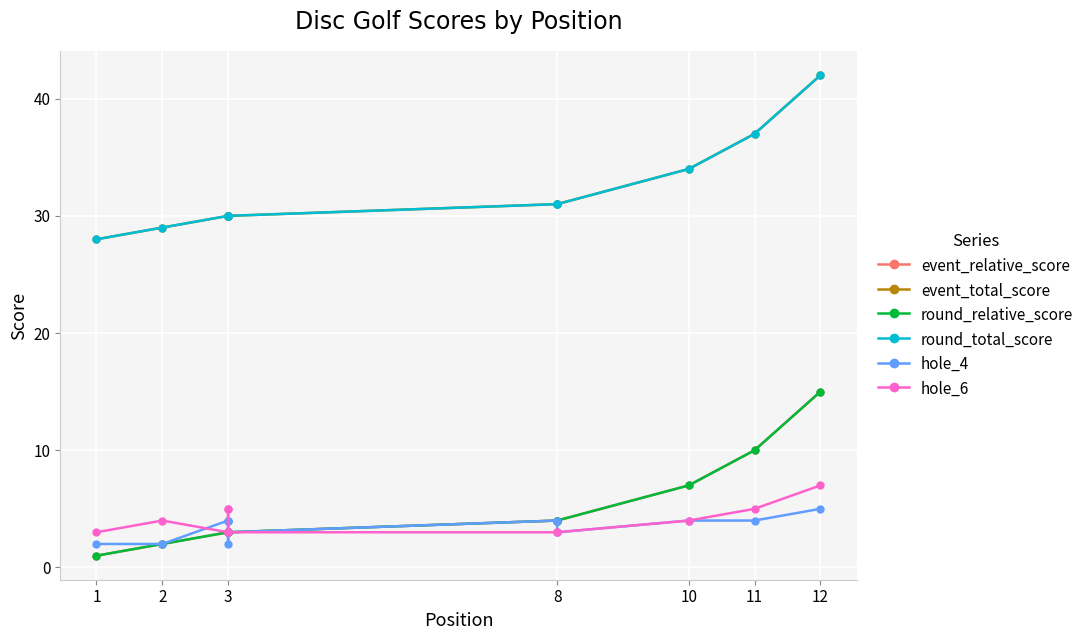

Reading right to left, what are all the values shown in this chart?

event_relative_score: 15	10	7	4	4	3	3	3	3	3	2	1
event_total_score: 42	37	34	31	31	30	30	30	30	30	29	28
round_relative_score: 15	10	7	4	4	3	3	3	3	3	2	1
round_total_score: 42	37	34	31	31	30	30	30	30	30	29	28
hole_4: 5	4	4	3	4	3	2	4	4	4	2	2
hole_6: 7	5	4	3	3	3	5	5	3	3	4	3